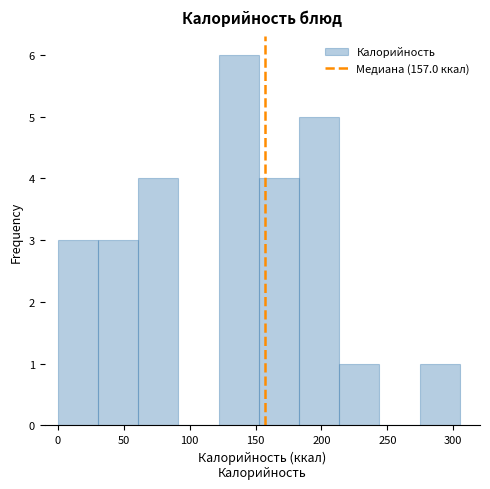

Reading left to right, list every bar in this chart as the range it spans on the x-axis followed by its height. Neither the bar edges nor the heights are printed on the chart, so give them approximately, as read against the axes.

0.0 to 30.5: 3
30.5 to 61.0: 3
61.0 to 91.5: 4
91.5 to 122.0: 0
122.0 to 152.5: 6
152.5 to 183.0: 4
183.0 to 213.5: 5
213.5 to 244.0: 1
244.0 to 274.5: 0
274.5 to 305.0: 1